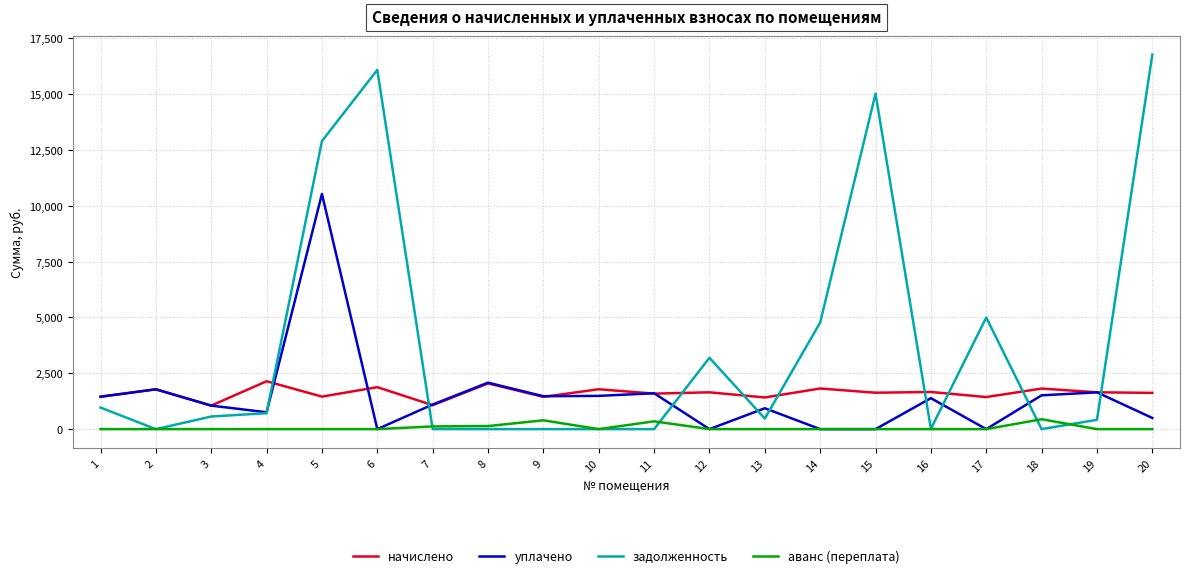

What is the difference between the задолженность values at 18 and 15?

15014.2